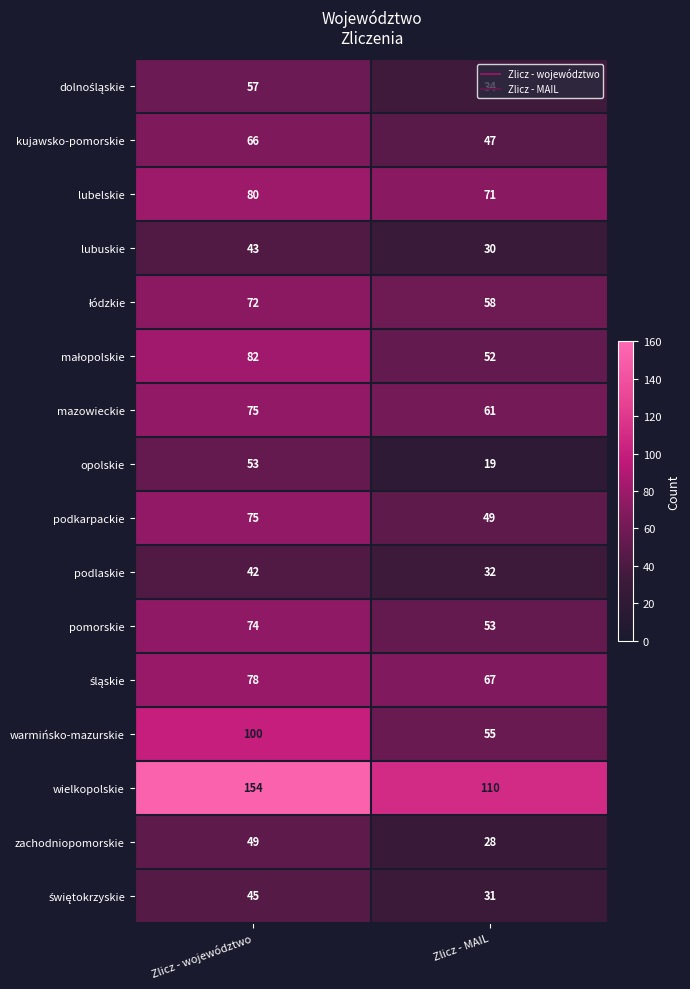

What is the greatest value displayed?

154